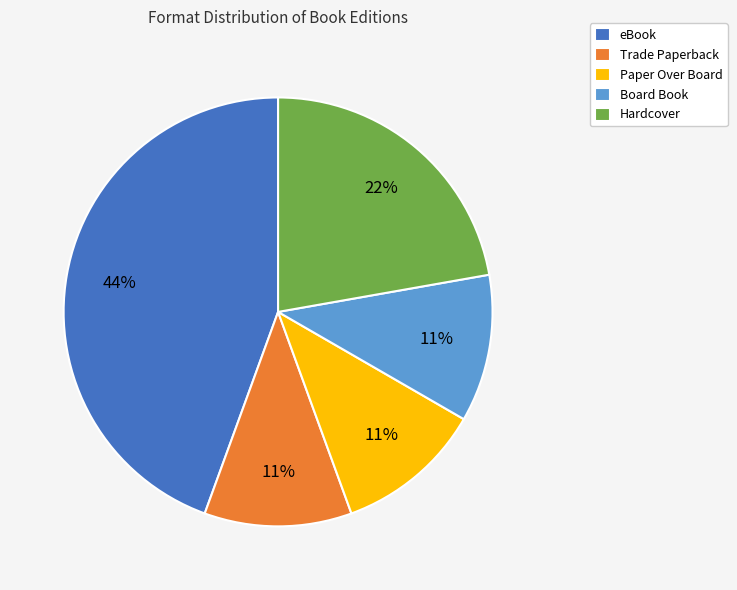

How many segments does this pie chart have?

5